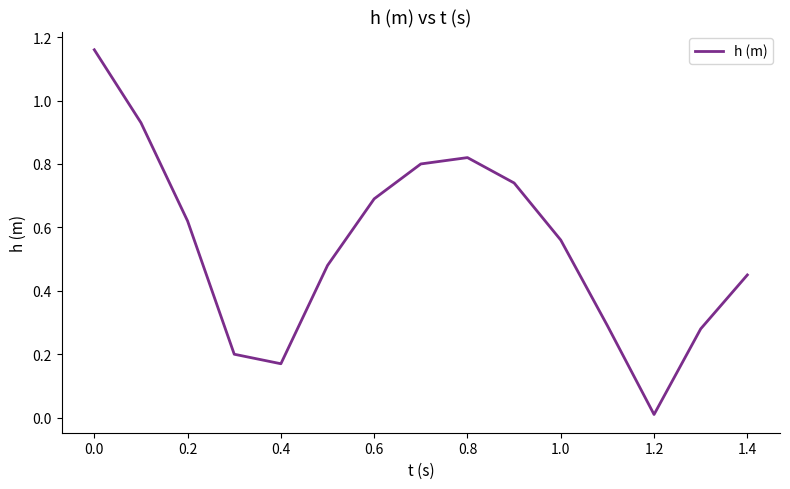

The value at 1.4 is 0.8. True or false?

False